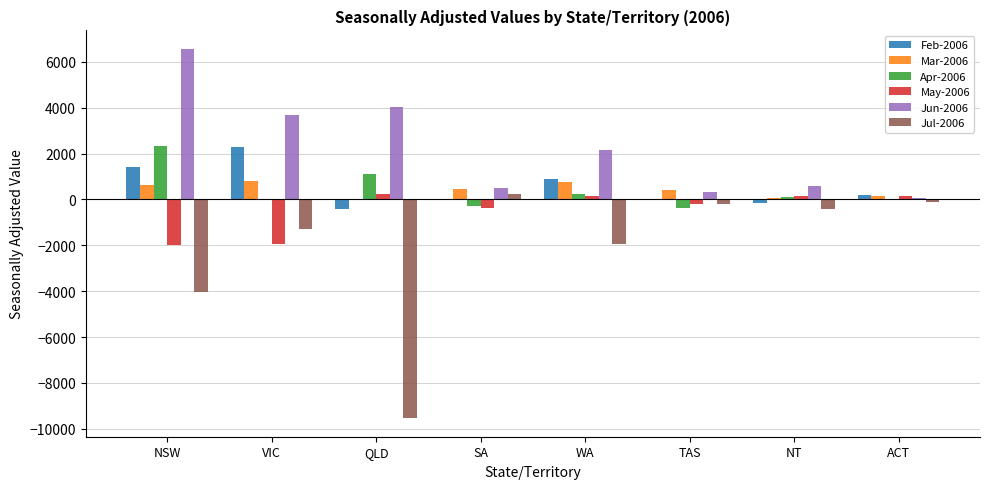

What is the sum of all Jul-2006 values?

-17343.1